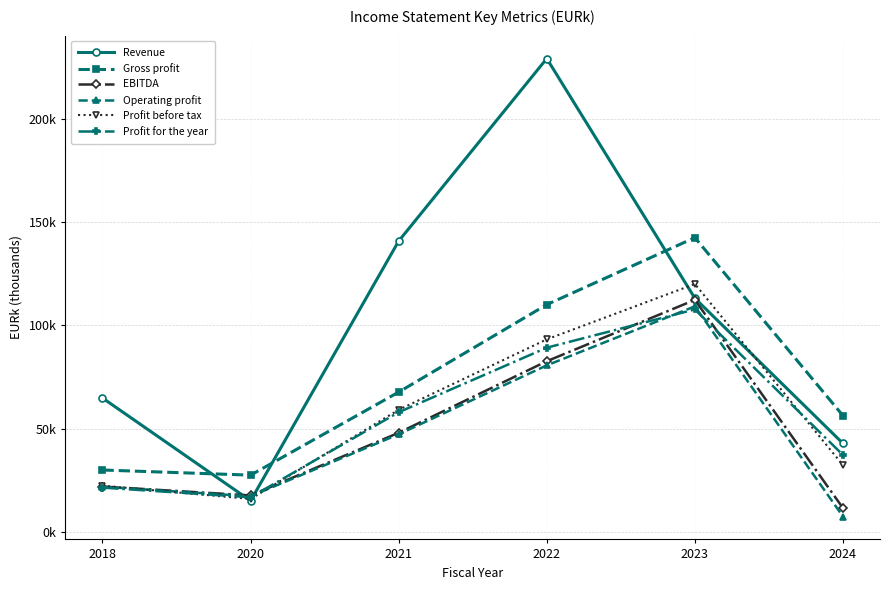

Where is the first local maximum for Profit before tax?

2023